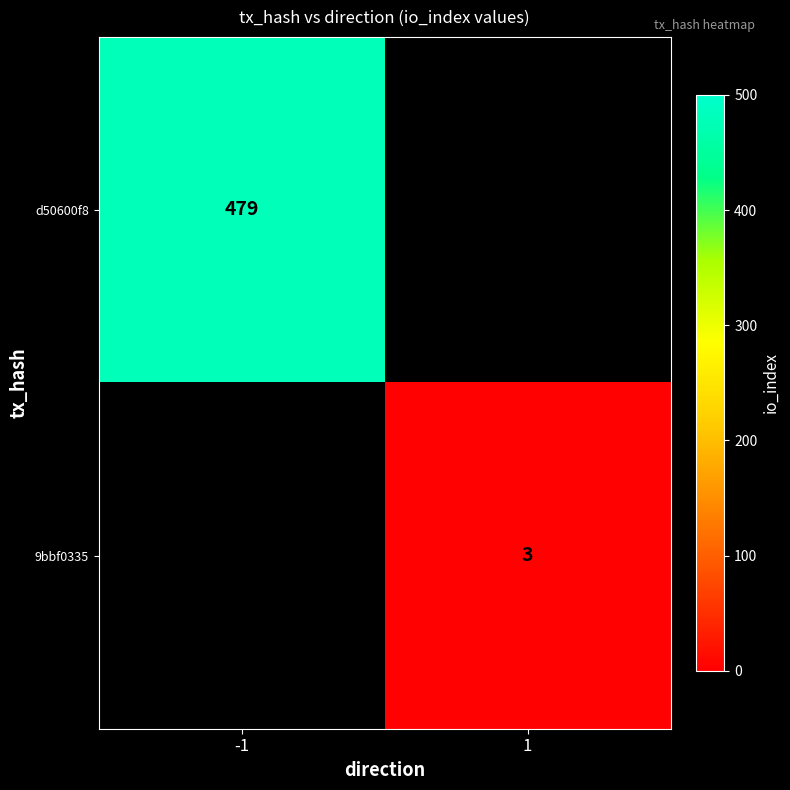

Is it true that 9bbf0335 equals 4 at 1?

False